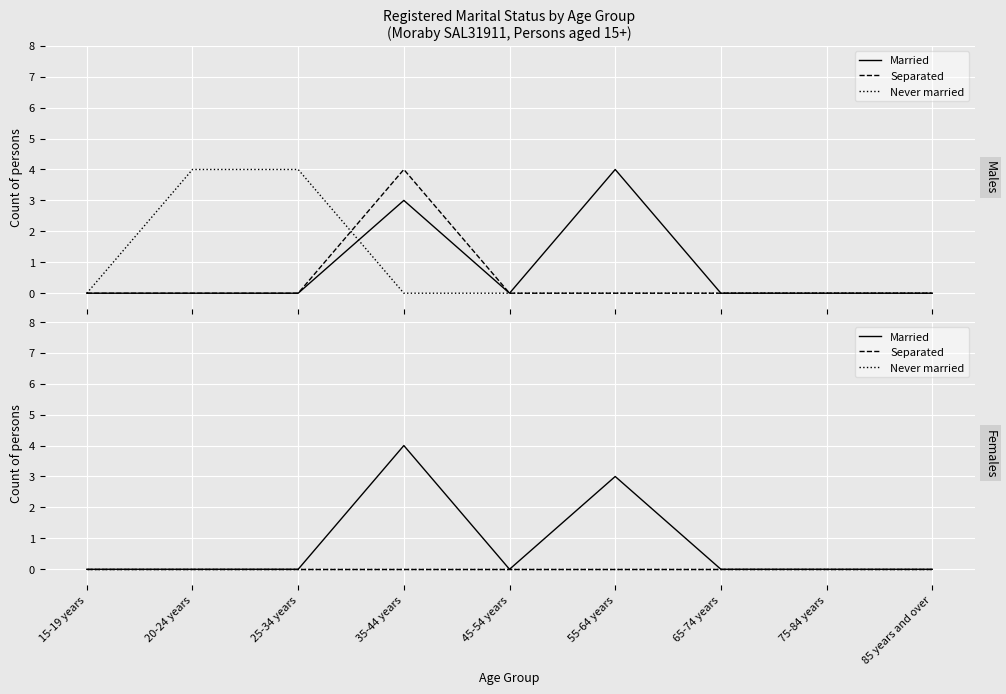

The Married series shows 0 at 20-24 years. True or false?

True